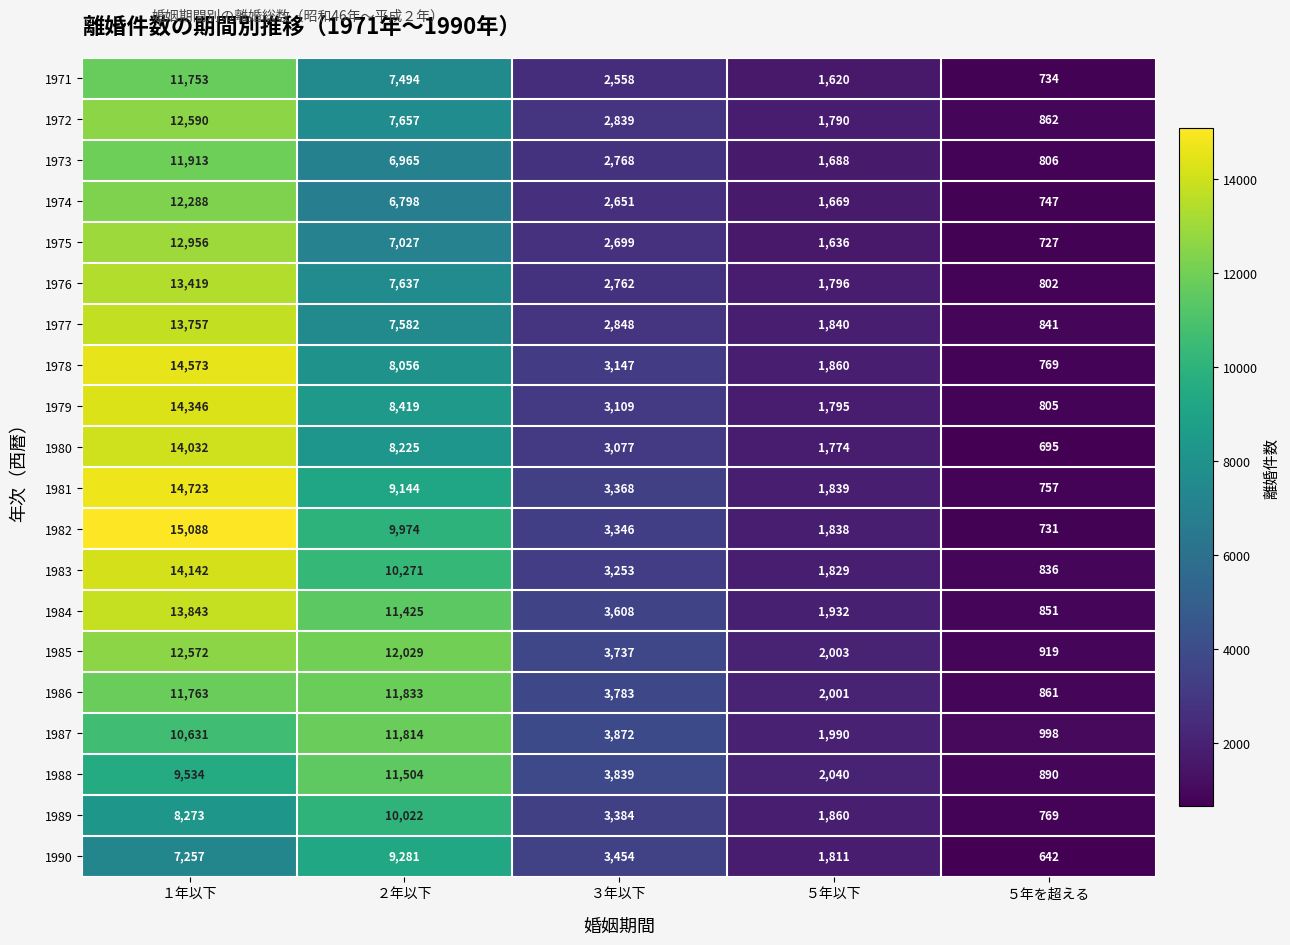

True or false: 1972 has a value of 1035 at ３年以下.

False